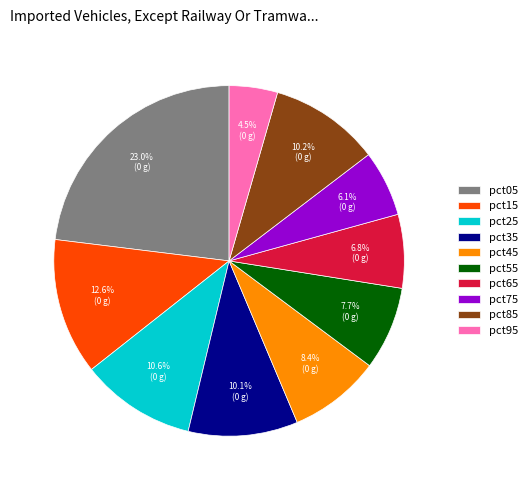

The pct55 slice represents 8% of the pie. True or false?

True